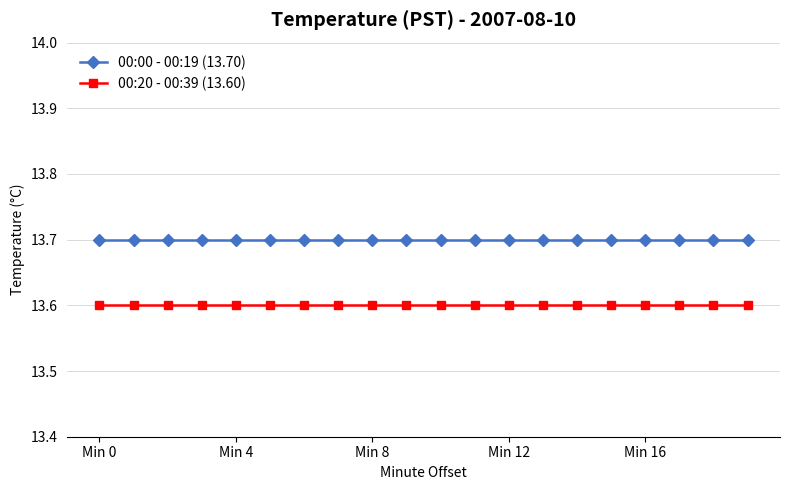

What is the highest value of the 00:20 - 00:39 (13.60) series?

13.6